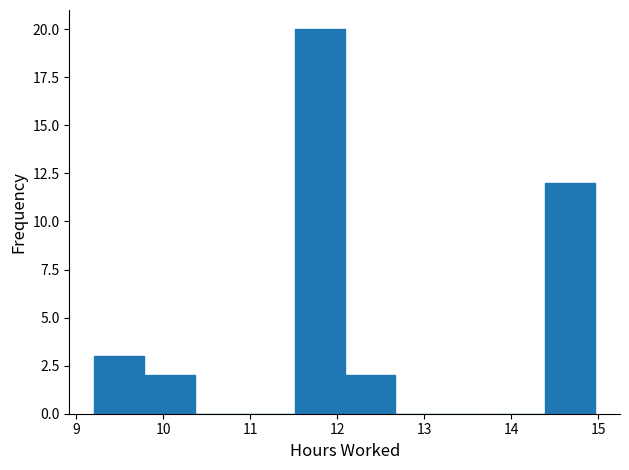

Reading left to right, list every bar in this chart as the range it spans on the x-axis followed by its height. Neither the bar edges nor the heights are printed on the chart, so give them approximately, as read against the axes.

9.2 to 9.8: 3
9.8 to 10.4: 2
10.4 to 10.9: 0
10.9 to 11.5: 0
11.5 to 12.1: 20
12.1 to 12.7: 2
12.7 to 13.2: 0
13.2 to 13.8: 0
13.8 to 14.4: 0
14.4 to 15.0: 12